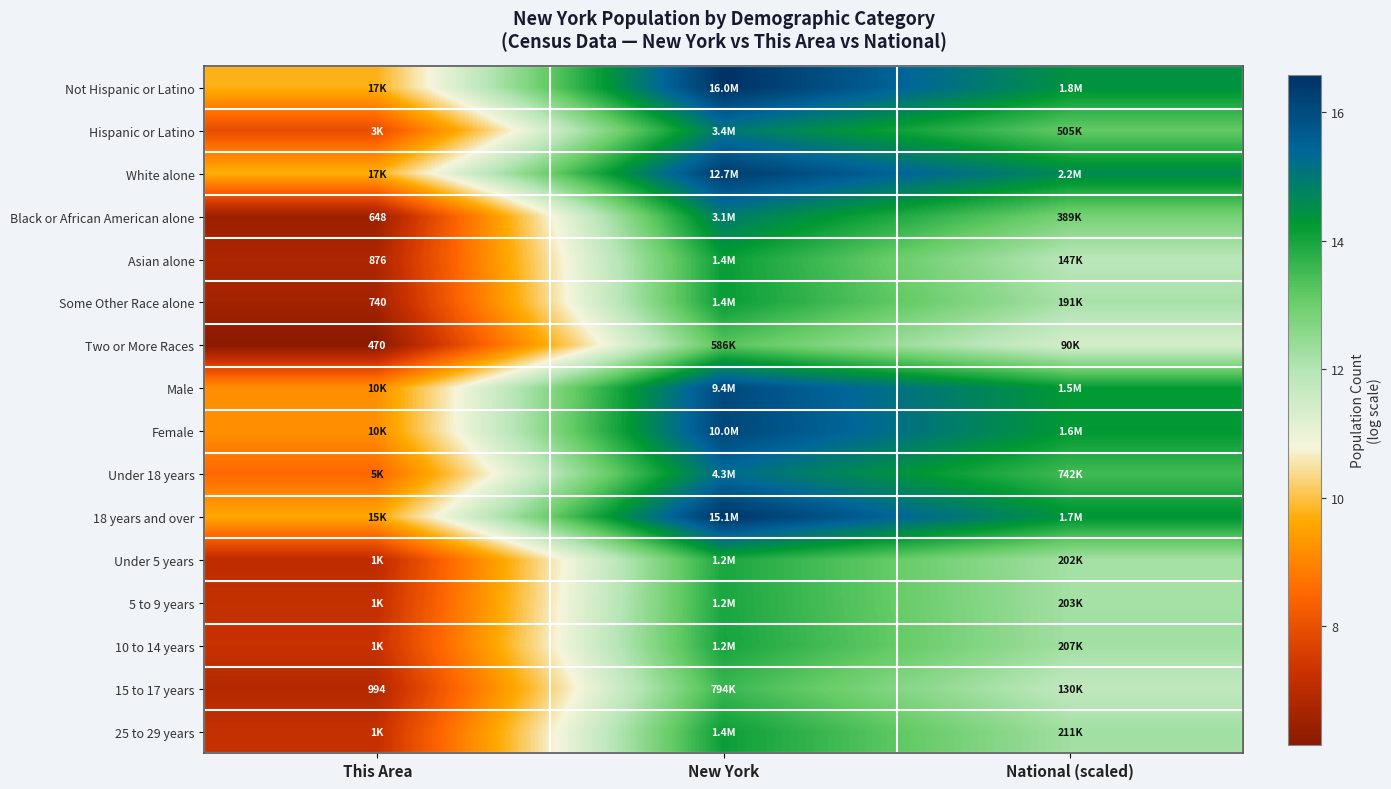

At which category does the chart reach its minimum across all series?

This Area